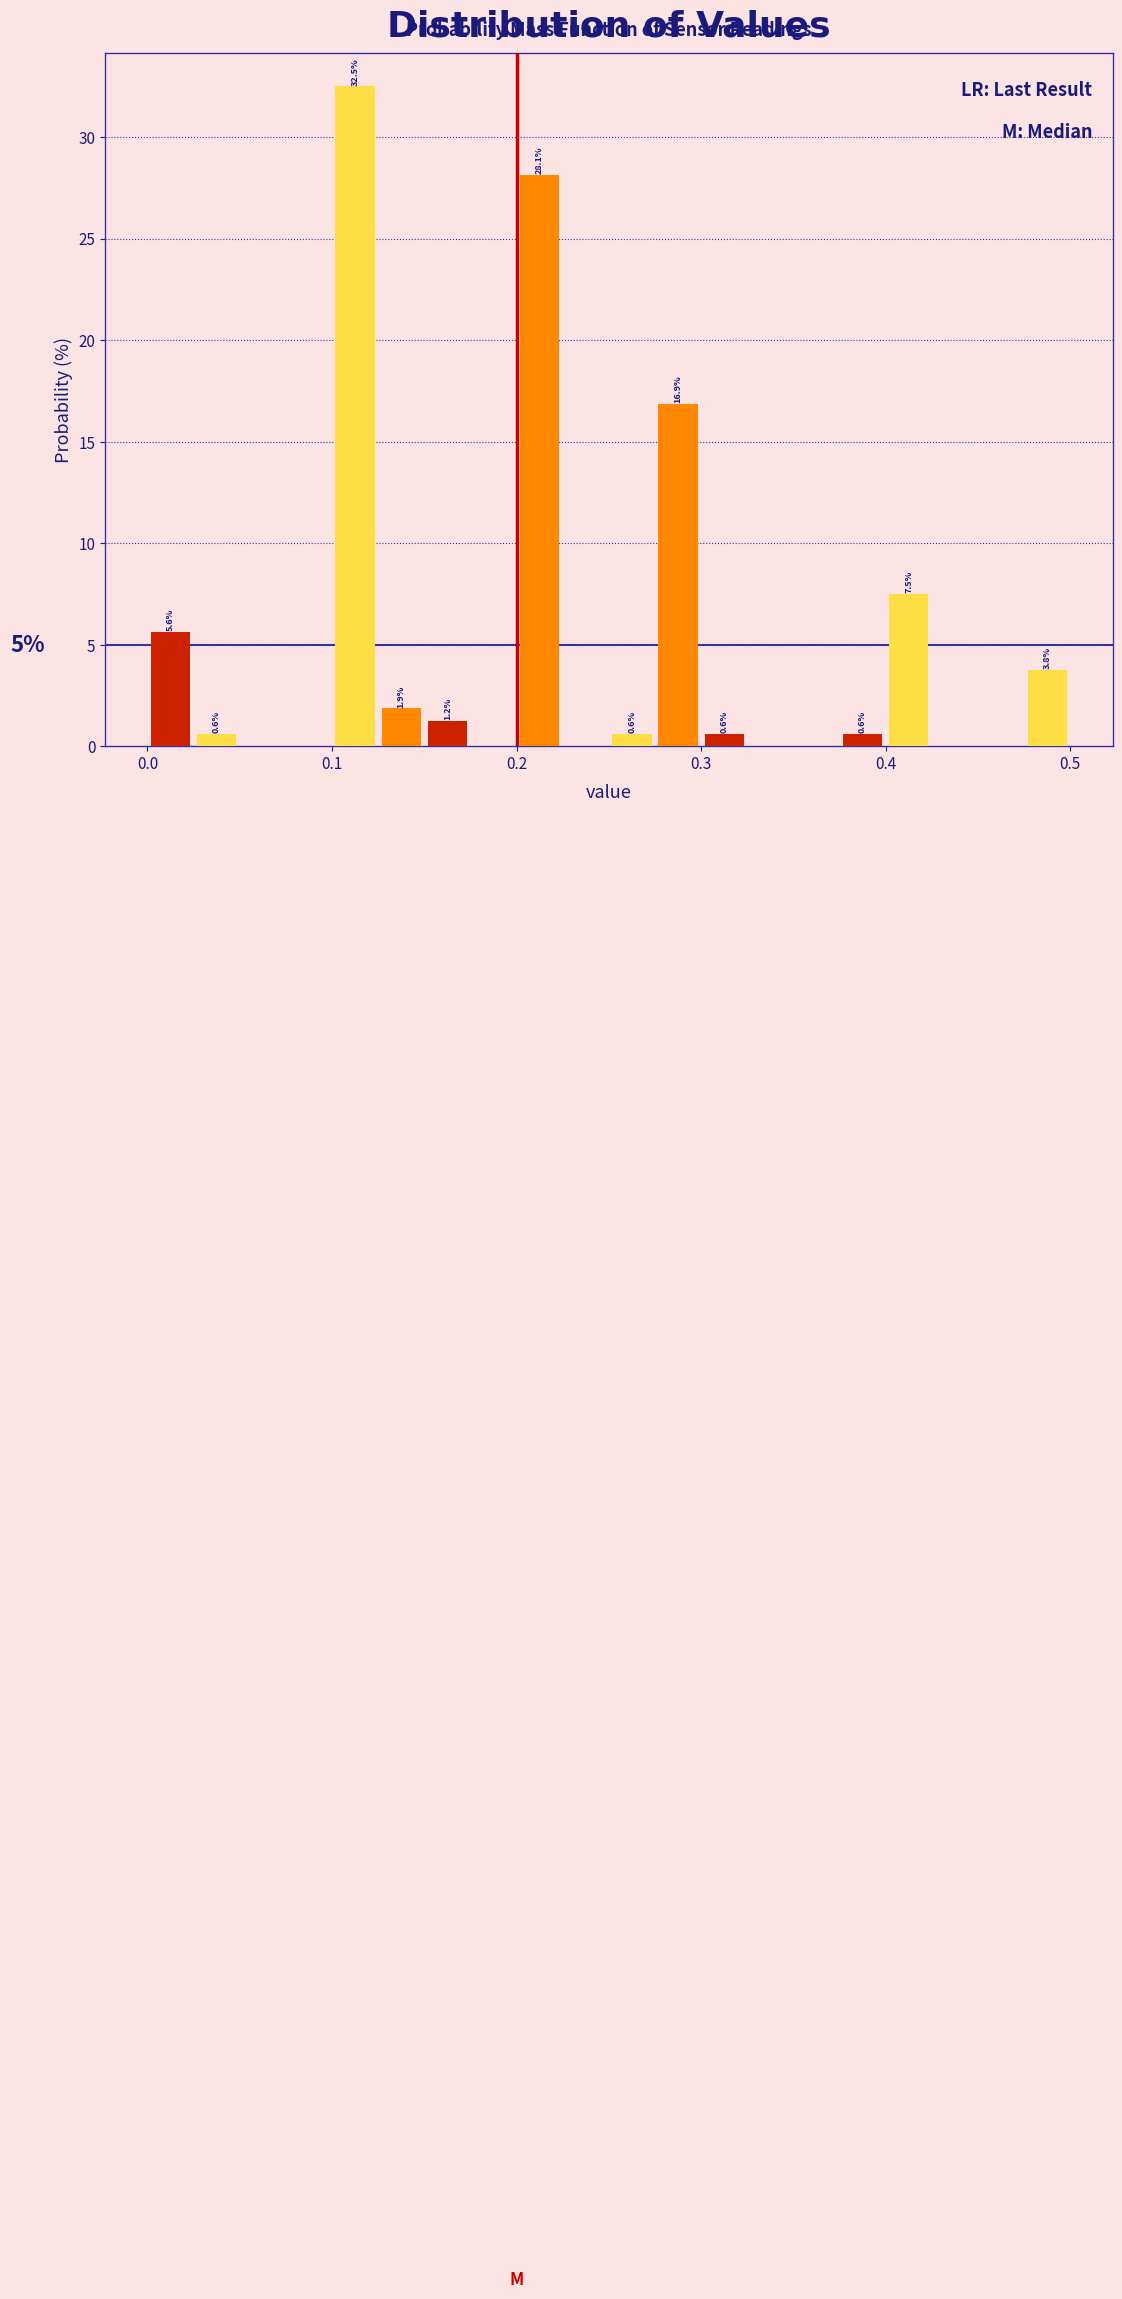

Around what value on the x-axis is the tallest bar? Give the approximate position of its centre, as read against the axis.

0.11